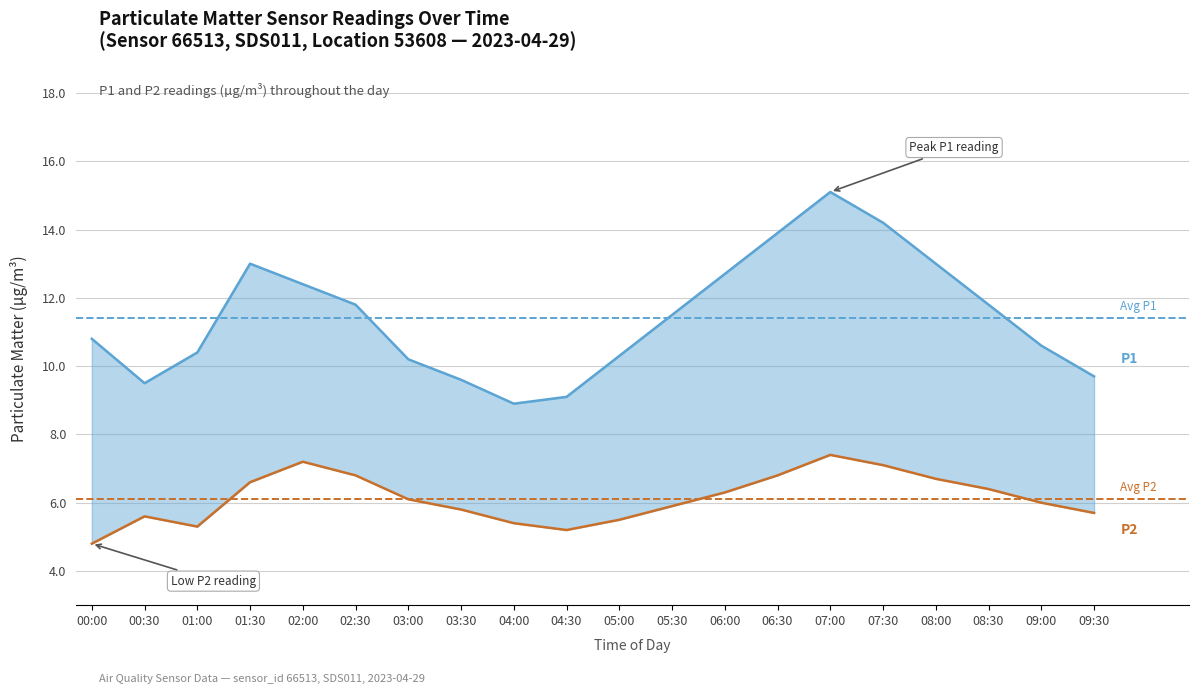

Which has a higher value, 09:30 or 07:00?

07:00